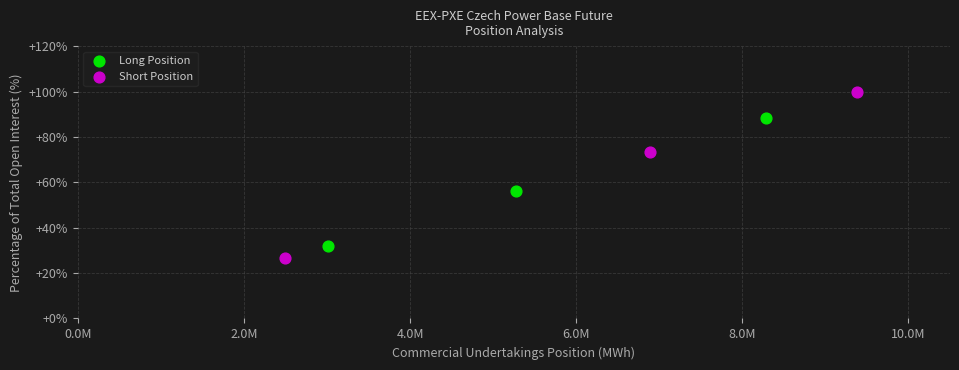

Which series has the largest Y range (max minus min)?

Short Position